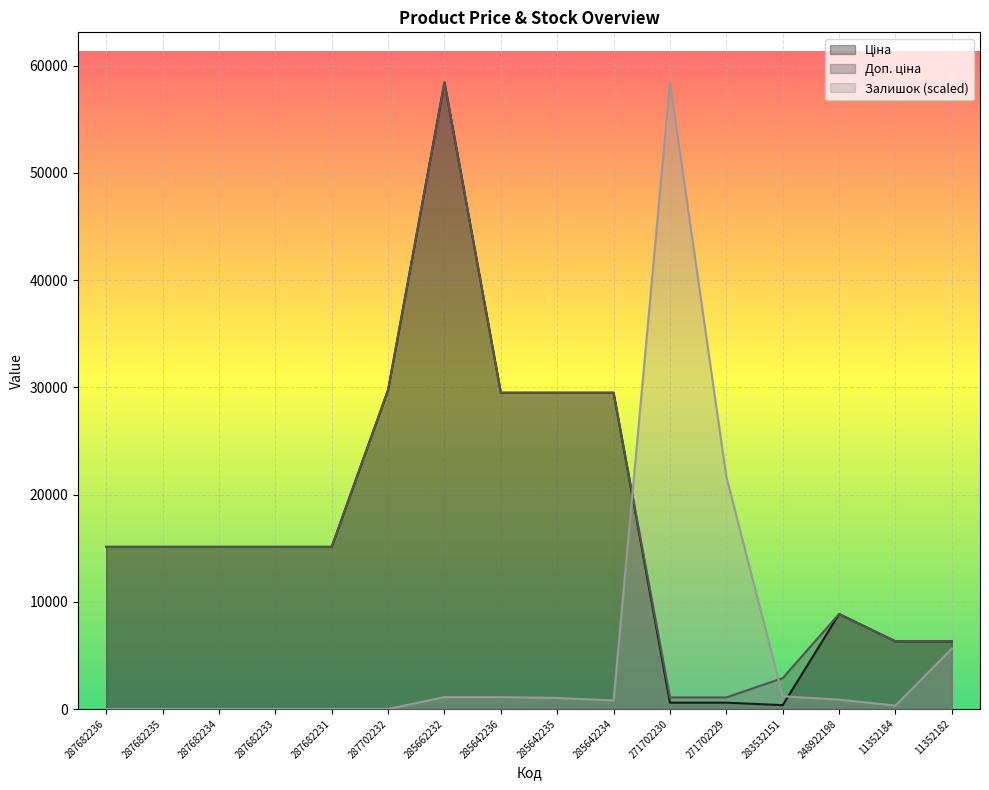

What is the sum of the Залишок values at 285642236 and 271702230?

59537.9